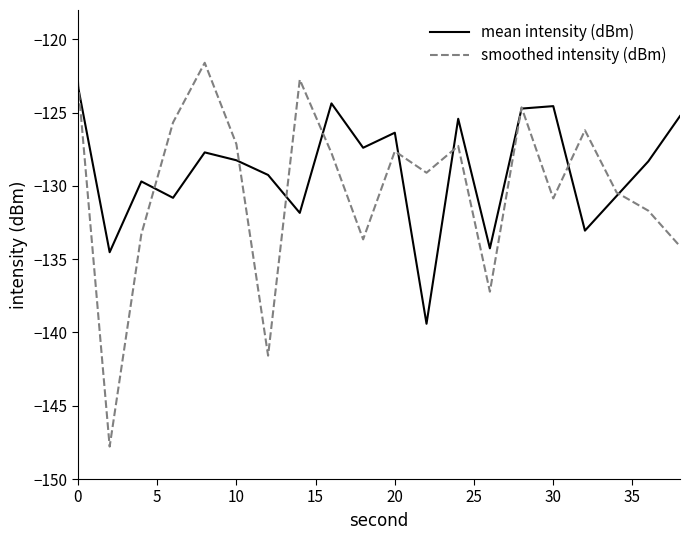

Rank the series by their maximum value, from lowest to highest.

mean intensity (dBm), smoothed intensity (dBm)